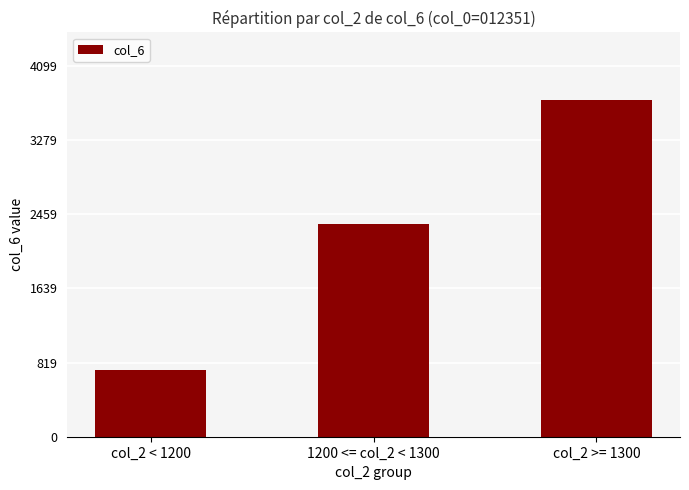

Does the chart contain any negative values?

No